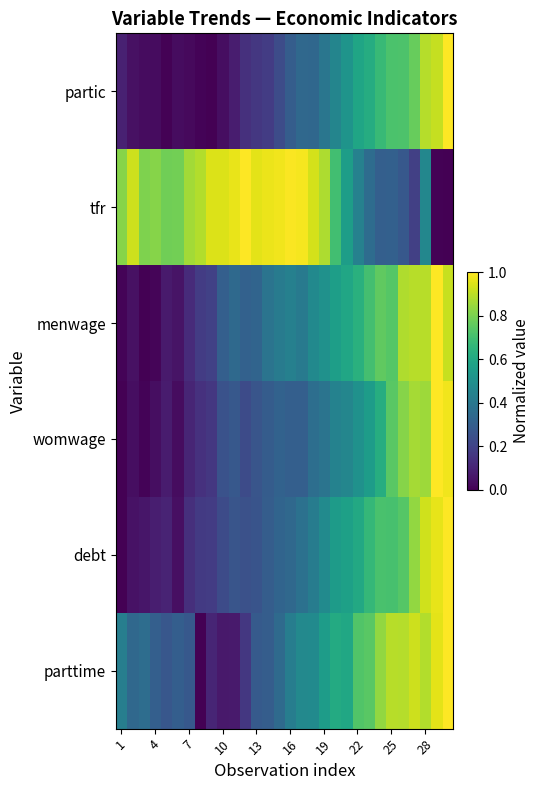

Reading left to right, what are all the values shown in this chart?

partic: 0.1	0.0	0.0	0.0	0.0	0.0	0.0	0.0	0.0	0.0	0.1	0.1	0.2	0.2	0.2	0.3	0.3	0.3	0.4	0.5	0.5	0.6	0.6	0.7	0.7	0.7	0.8	0.9	0.9	1.0
tfr: 0.8	0.9	0.8	0.8	0.8	0.8	0.9	0.9	0.9	0.9	1.0	1.0	1.0	1.0	1.0	1.0	1.0	0.9	0.9	0.7	0.6	0.4	0.4	0.3	0.3	0.3	0.2	0.5	0.0	0.0
menwage: 0.0	0.0	0.0	0.0	0.1	0.1	0.1	0.2	0.2	0.3	0.3	0.3	0.3	0.4	0.4	0.4	0.4	0.5	0.5	0.6	0.6	0.6	0.7	0.8	0.7	0.9	0.9	0.9	1.0	0.9
womwage: 0.0	0.0	0.0	0.0	0.1	0.0	0.1	0.1	0.2	0.3	0.3	0.2	0.3	0.3	0.3	0.3	0.3	0.4	0.4	0.4	0.5	0.5	0.6	0.6	0.7	0.8	0.9	0.9	1.0	1.0
debt: 0.0	0.0	0.1	0.1	0.1	0.0	0.1	0.2	0.2	0.2	0.3	0.2	0.3	0.3	0.3	0.3	0.4	0.4	0.5	0.5	0.6	0.6	0.7	0.7	0.7	0.7	0.8	0.9	1.0	1.0
parttime: 0.4	0.3	0.4	0.3	0.3	0.3	0.3	0.0	0.1	0.1	0.1	0.2	0.3	0.3	0.3	0.4	0.5	0.5	0.6	0.6	0.6	0.7	0.7	0.8	0.9	0.9	0.9	0.9	1.0	1.0